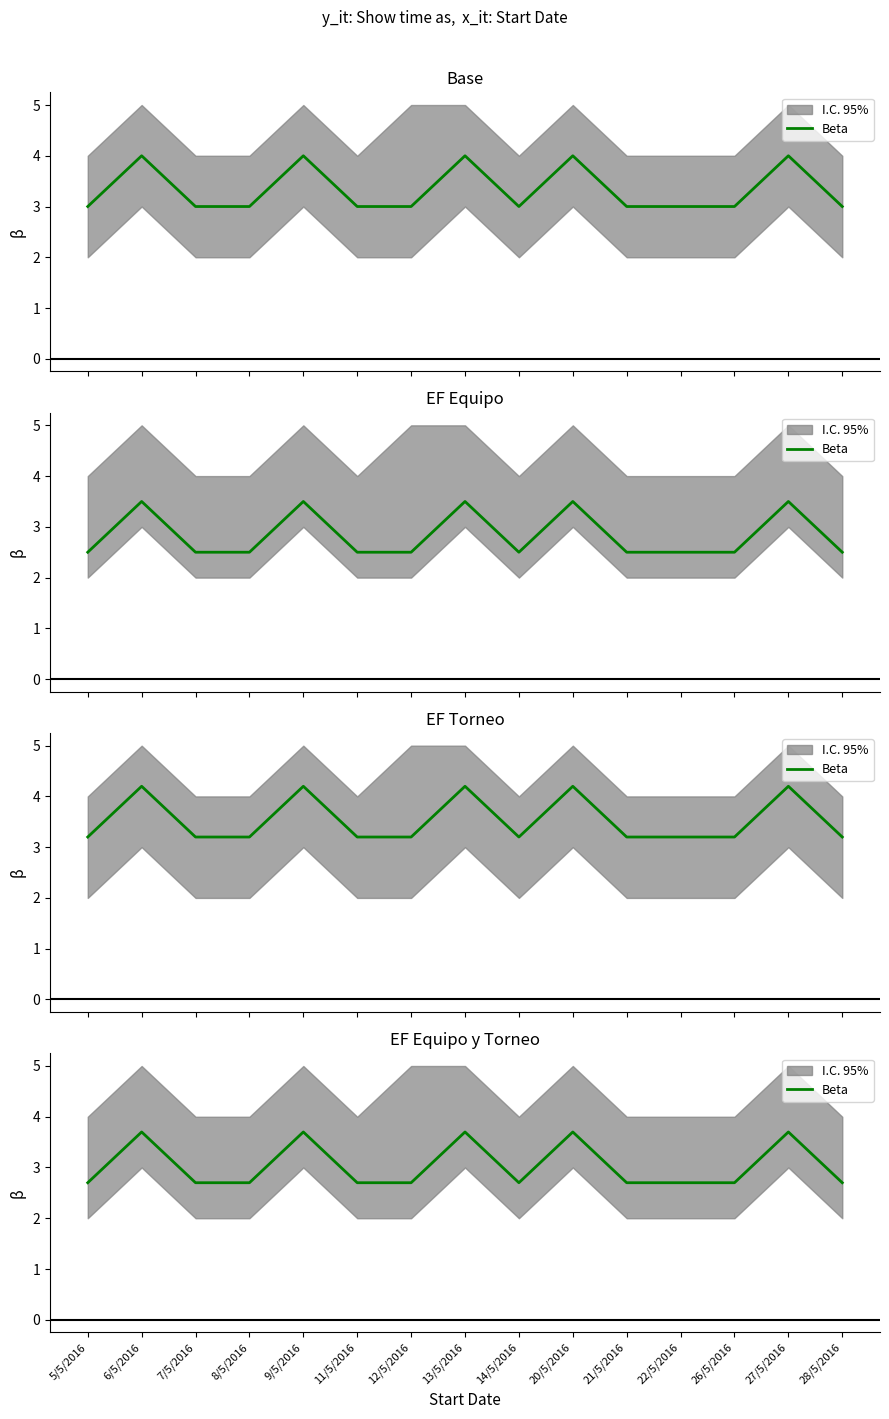

List the labels in order of value, largest first.

6/5/2016, 9/5/2016, 13/5/2016, 20/5/2016, 27/5/2016, 5/5/2016, 7/5/2016, 8/5/2016, 11/5/2016, 12/5/2016, 14/5/2016, 21/5/2016, 22/5/2016, 26/5/2016, 28/5/2016